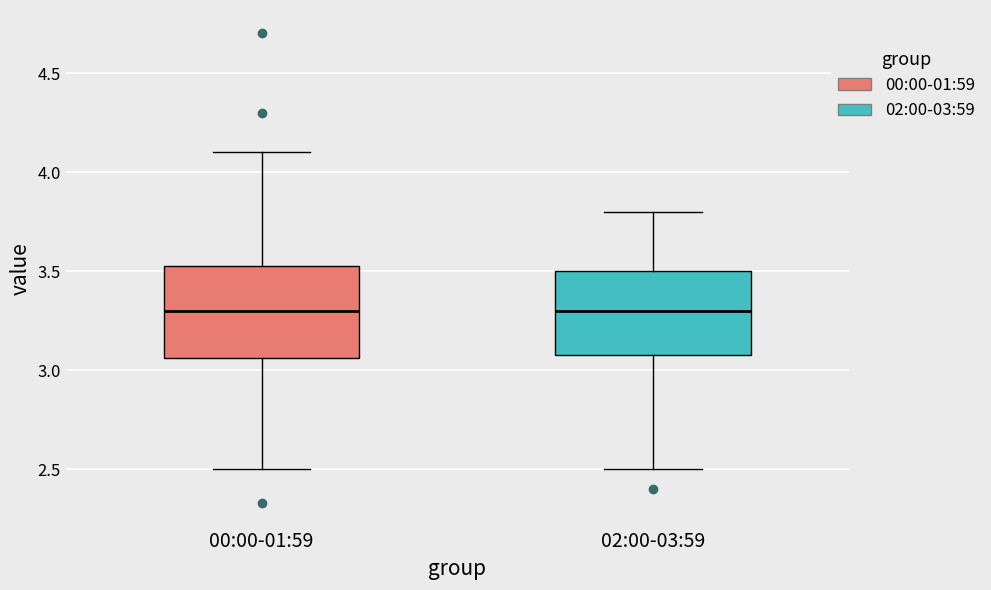

Reading left to right, read every box against the y-axis: the position of its median line, the range the box covers, and the ends of its whiskers. The values are not printed on the chart, so give them approximately, as read against the axis.

00:00-01:59: median 3.30, box 3.05 to 3.55, whiskers 2.50 to 4.10
02:00-03:59: median 3.30, box 3.10 to 3.50, whiskers 2.50 to 3.80